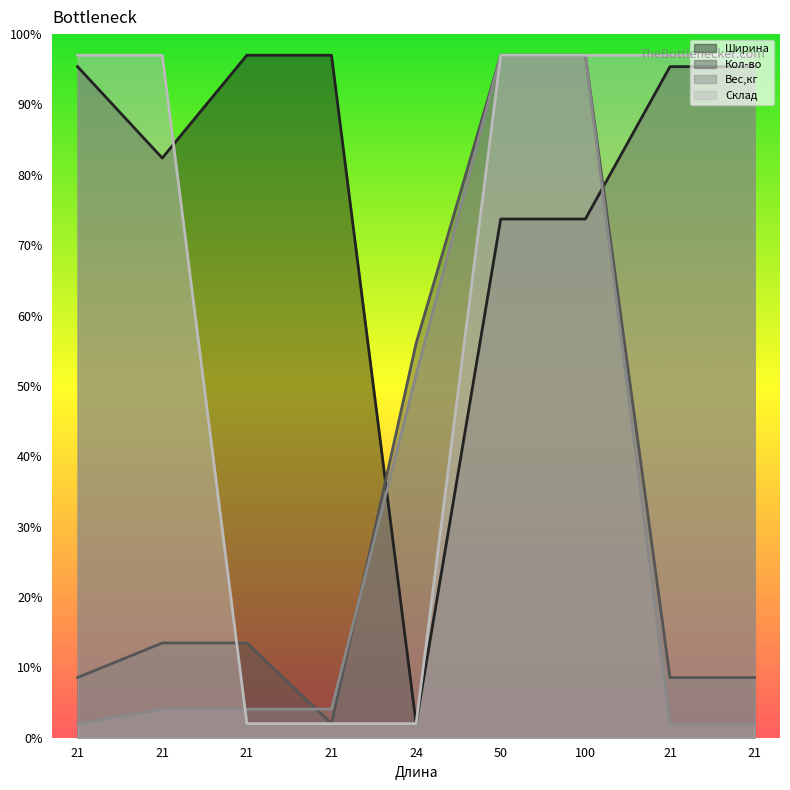

What are all the series names shown in the legend?

Ширина, Кол-во, Вес,кг, Склад